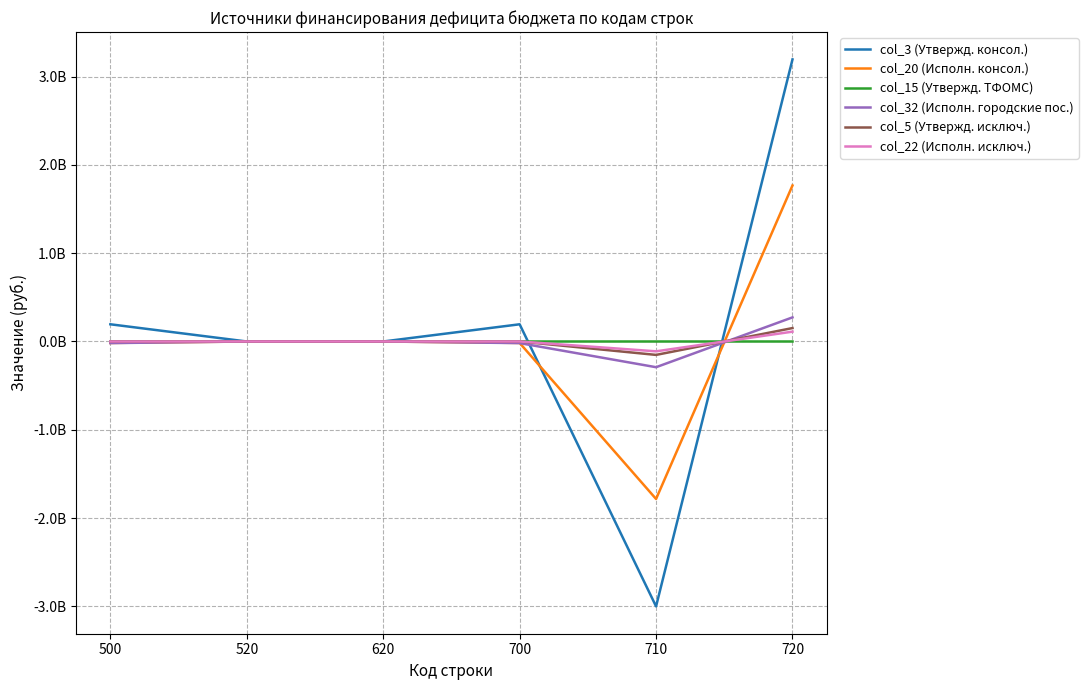

True or false: col_3 (Утвержд. консол.) has more than 1 points higher than both neighbors.

False